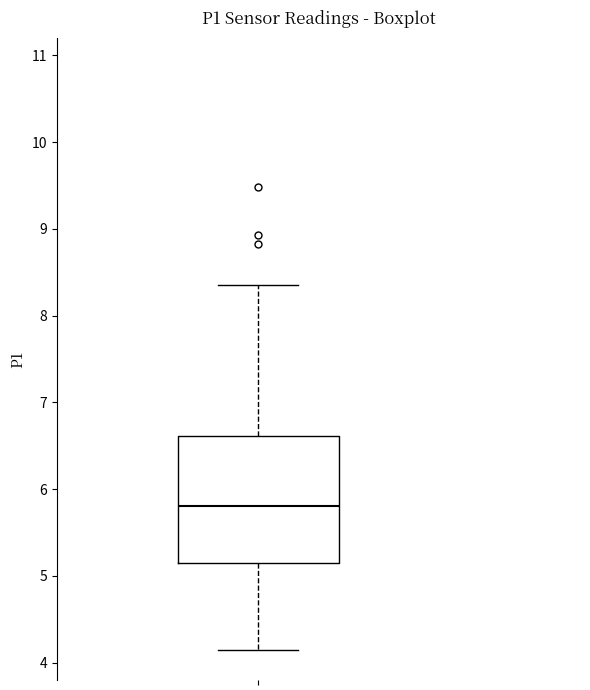

Where is the lower edge of the box on the y-axis? The values are not printed on the chart, so give them approximately, as read against the axis.

5.1